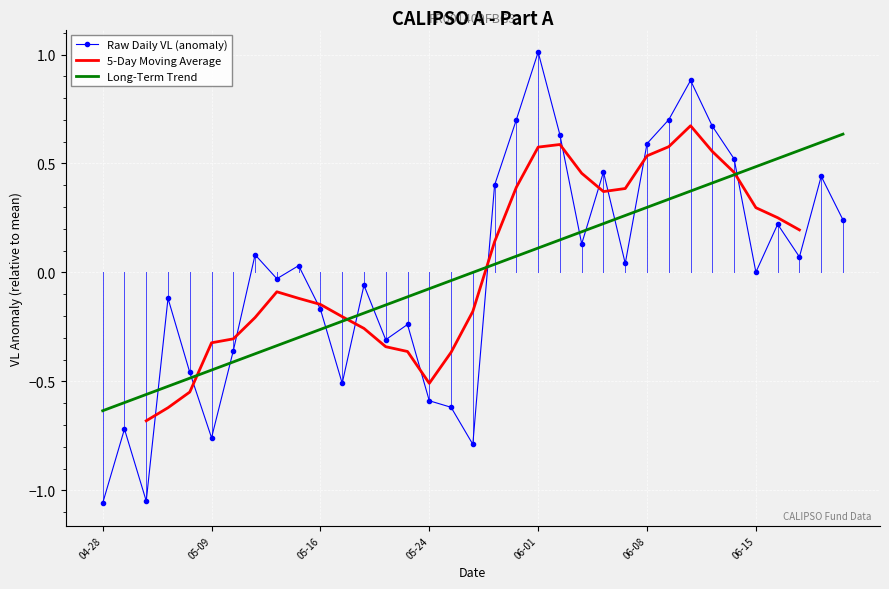

True or false: Long-Term Trend has a value of 0.0 at 17.

True